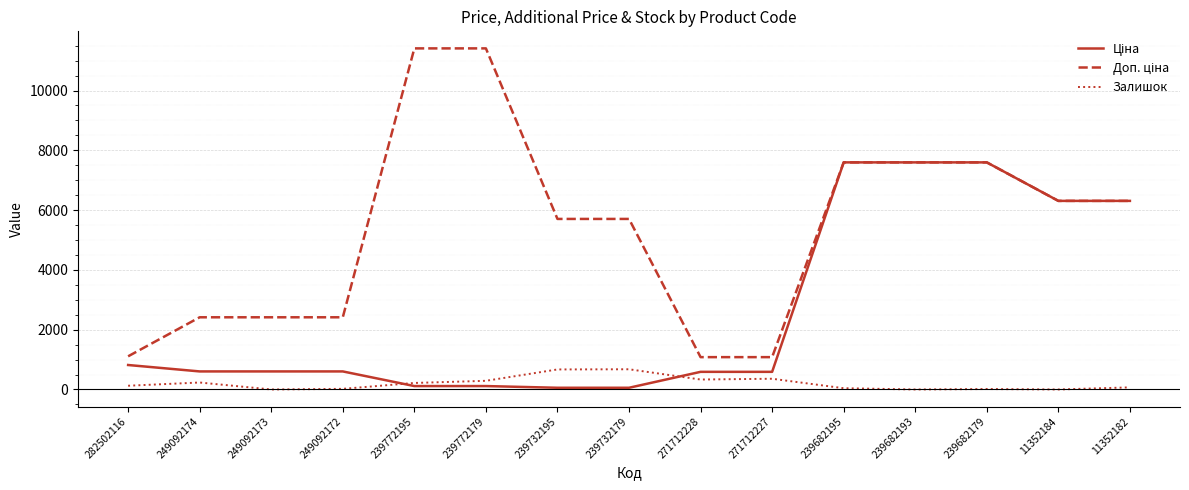

The value of Залишок at 249092173 is 0.0. True or false?

True